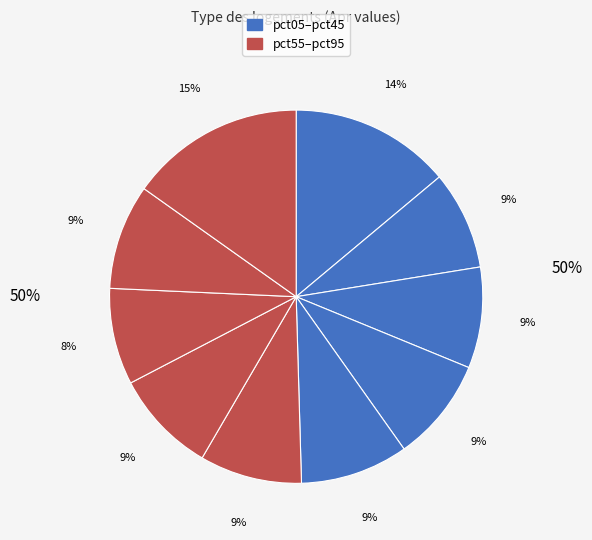

How many segments does this pie chart have?

10